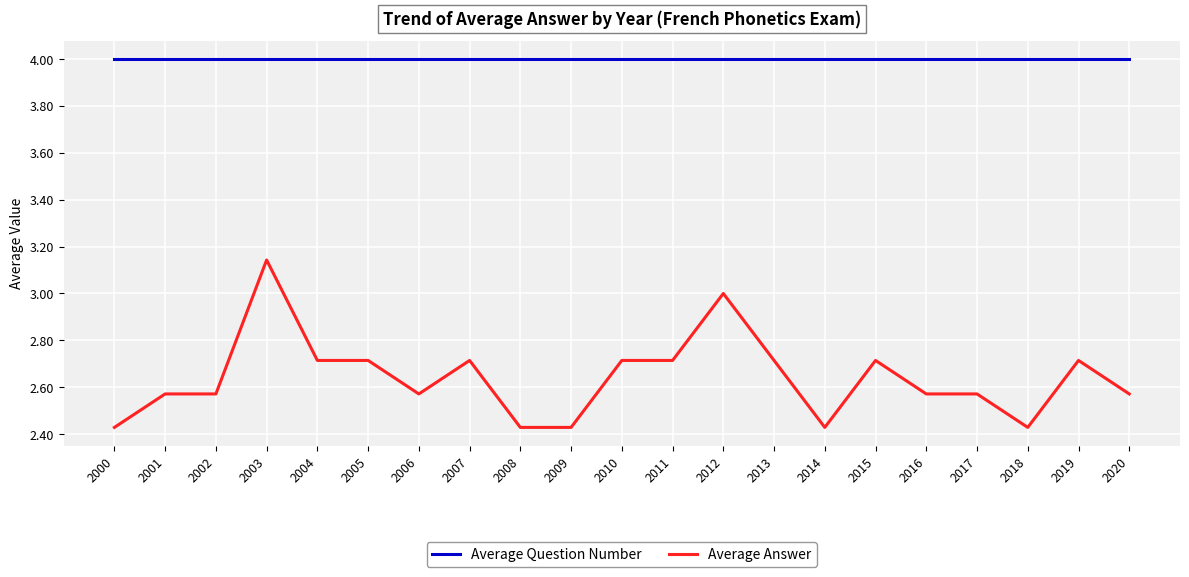

True or false: Average Question Number and Average Answer intersect in this chart.

False